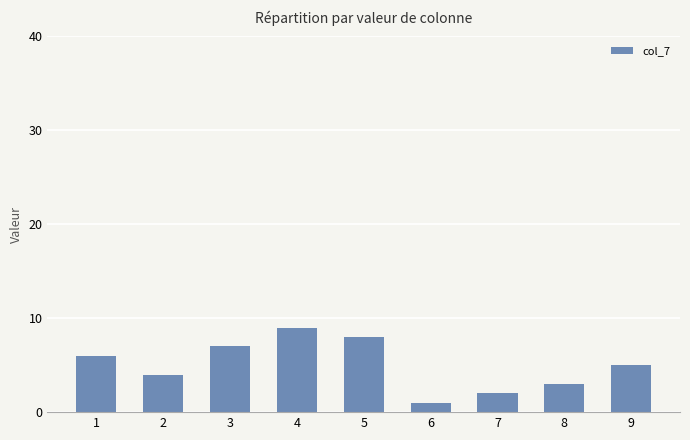

Are the bars horizontal?

No